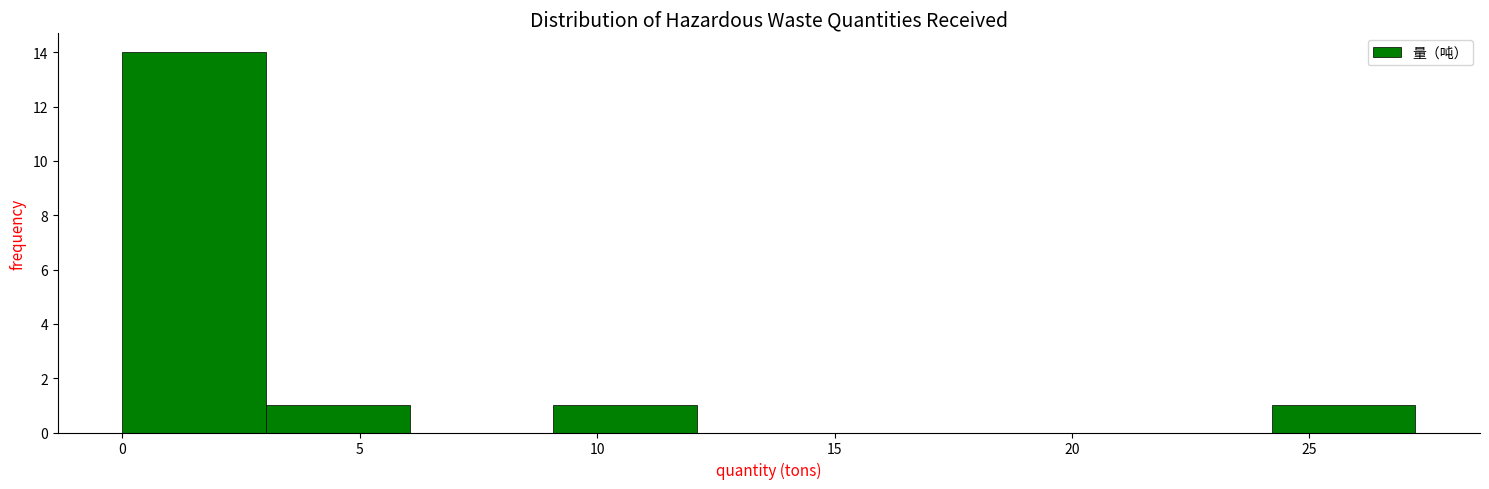

How tall is the bar that spans 24 to 27 on the x-axis? Neither the bar edges nor the heights are printed on the chart, so give them approximately, as read against the axes.

1